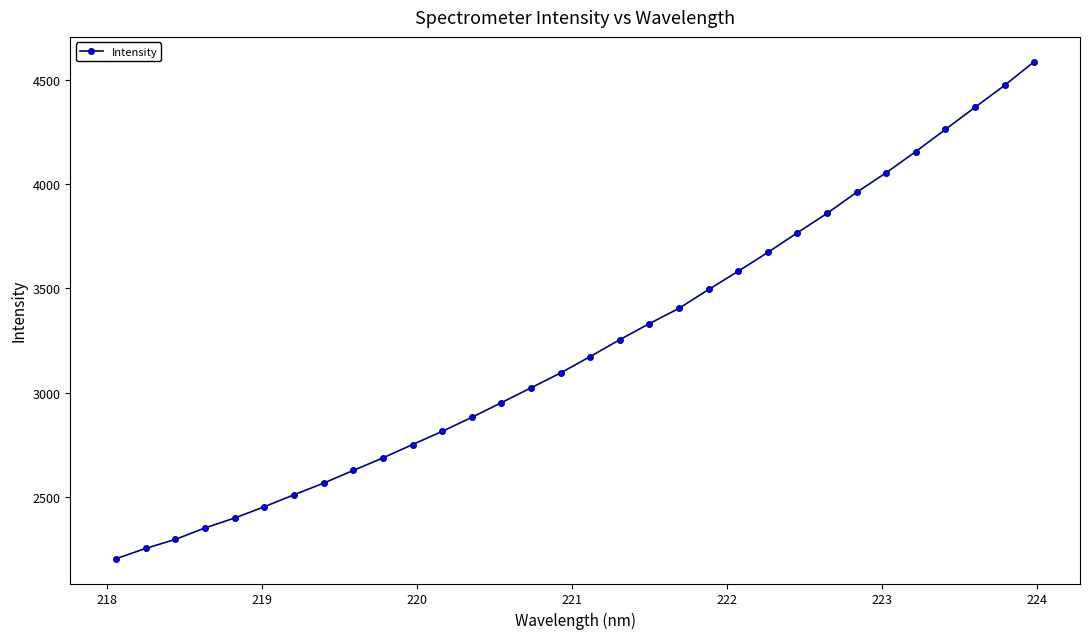

Reading left to right, extract all data points from this chart.

2205.9	2255.2	2298.3	2353.3	2400.7	2454.5	2511.8	2567.6	2628.3	2688.3	2752.3	2815.3	2882.7	2952.8	3024.0	3095.2	3173.8	3254.5	3331.7	3404.7	3494.8	3582.3	3672.5	3766.6	3859.2	3960.1	4054.0	4155.2	4261.1	4366.9	4472.0	4585.3